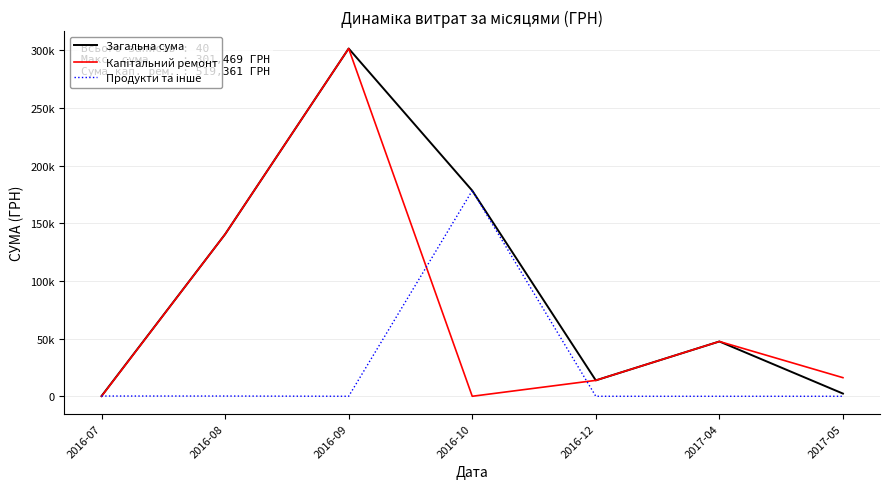

At which category does the chart reach its minimum across all series?

2016-07